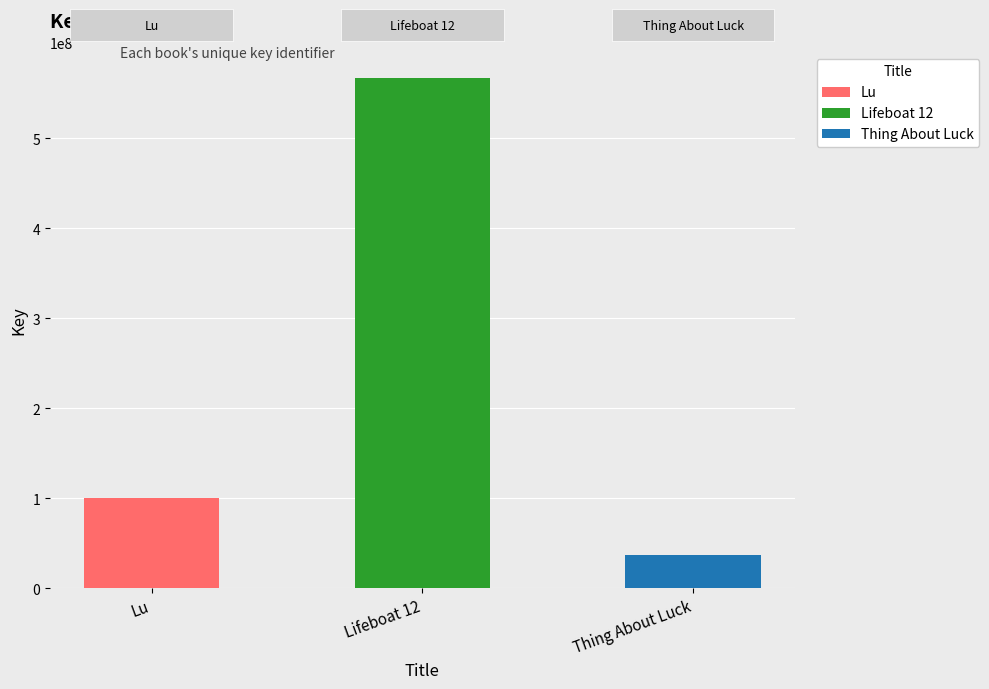

What is the average value?

234690478